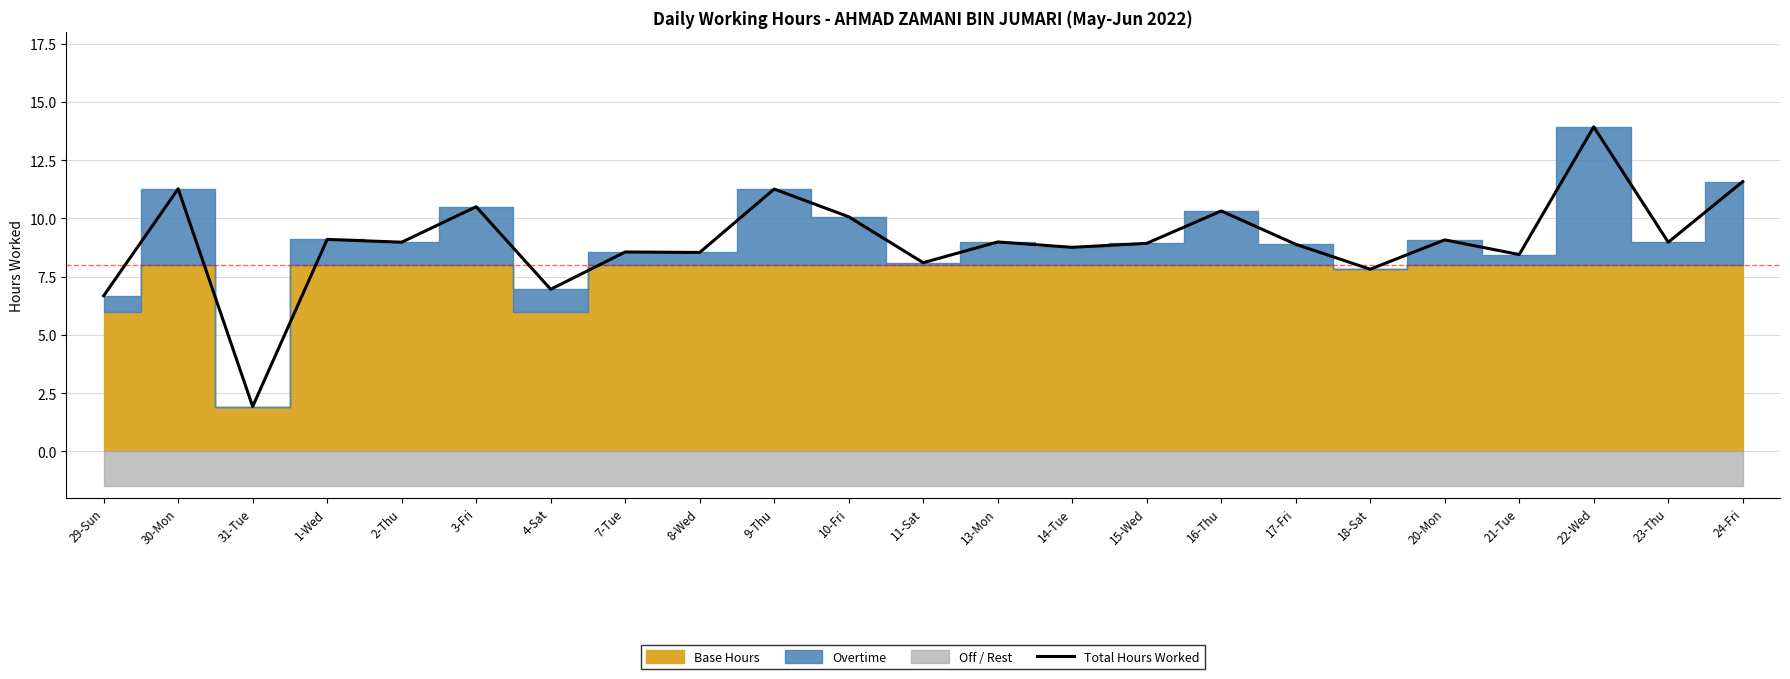

How many lines are shown in the chart?

1